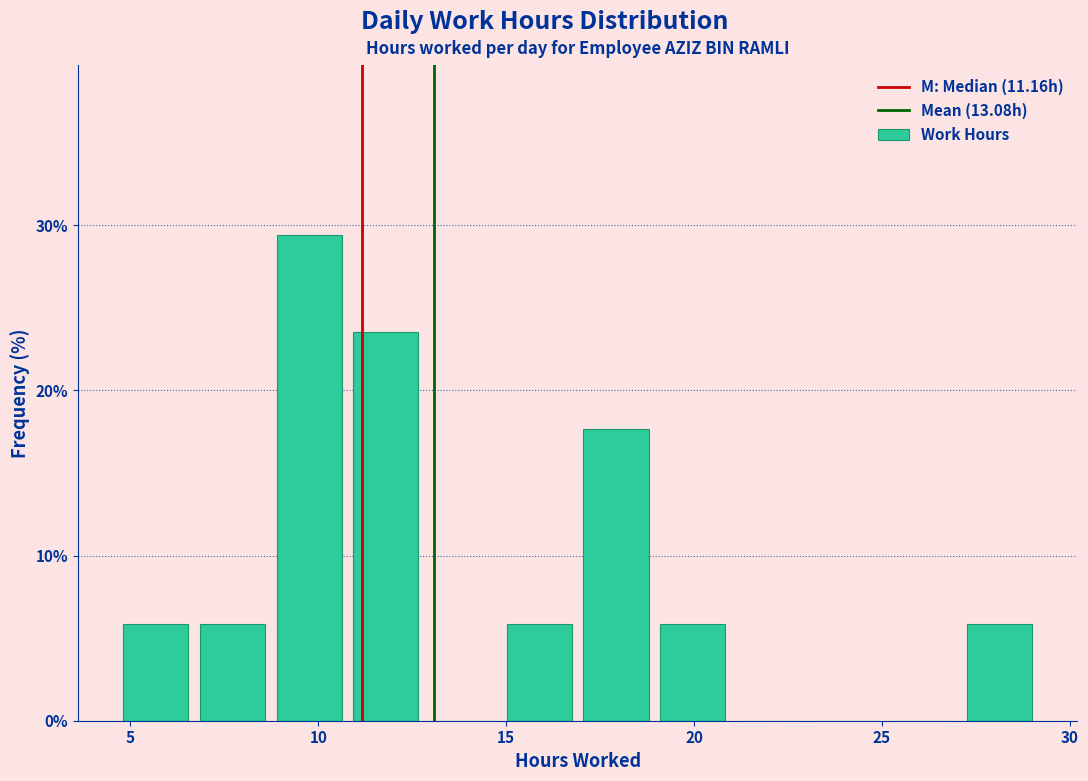

How tall is the bar that spans 19.0 to 21.0 on the x-axis? Neither the bar edges nor the heights are printed on the chart, so give them approximately, as read against the axes.

6